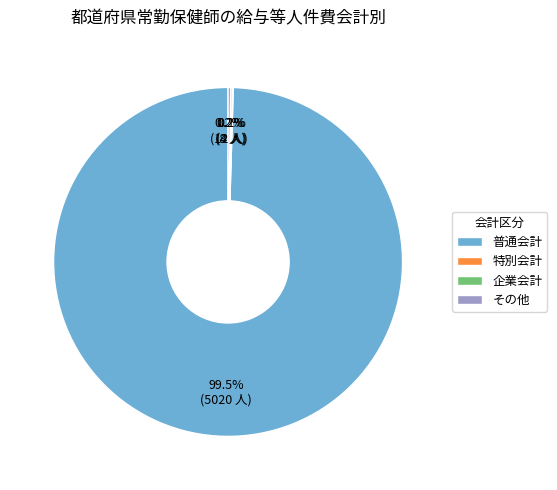

Which slice represents more than half of the pie?

普通会計